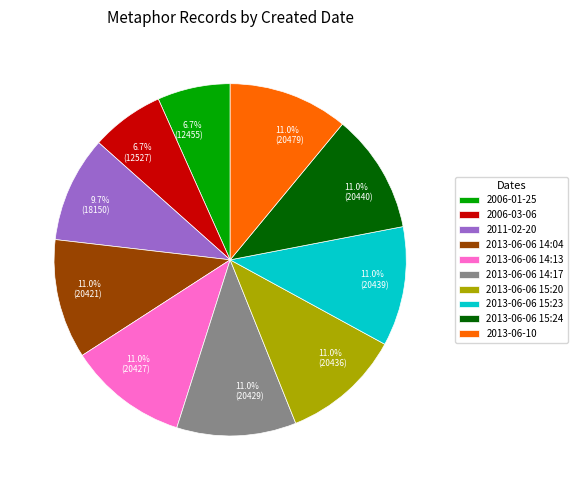

To the nearest percent, what portion does 2013-06-06 15:23 represent?

11%